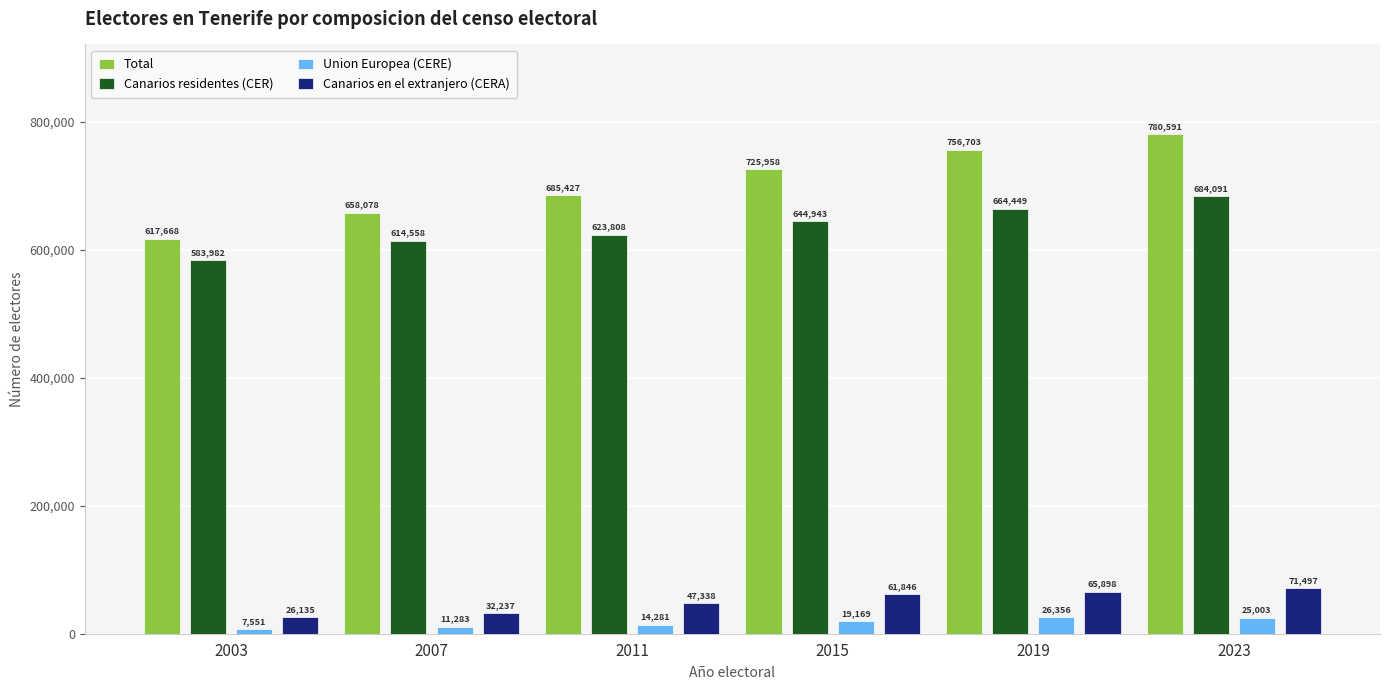

What is the average value of the Canarios residentes (CER) series?

635972